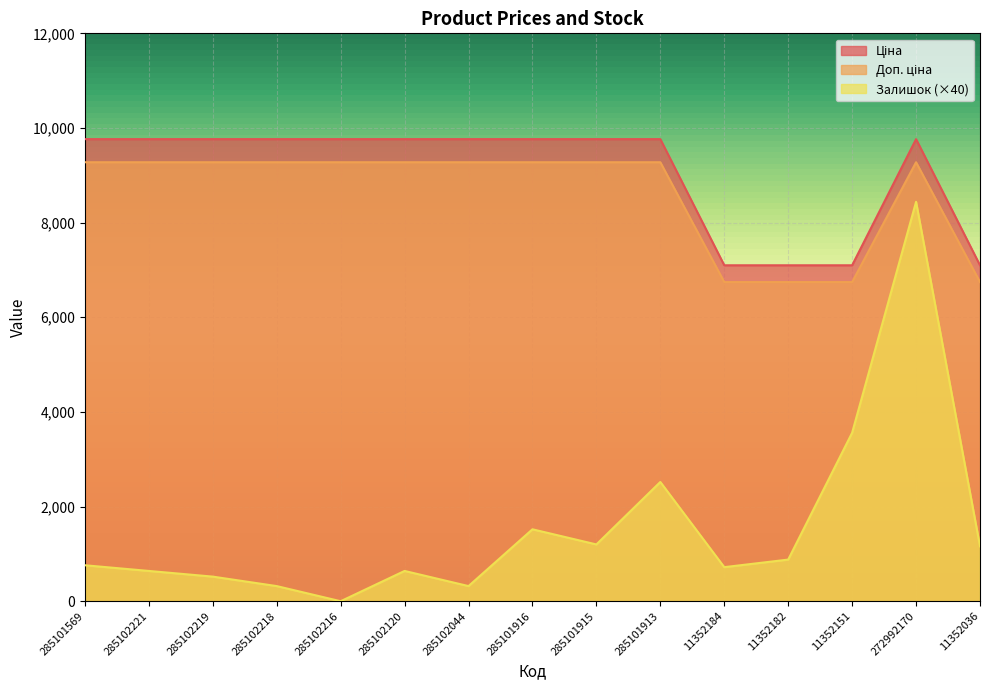

True or false: Доп. ціна has more than 1 points higher than both neighbors.

False